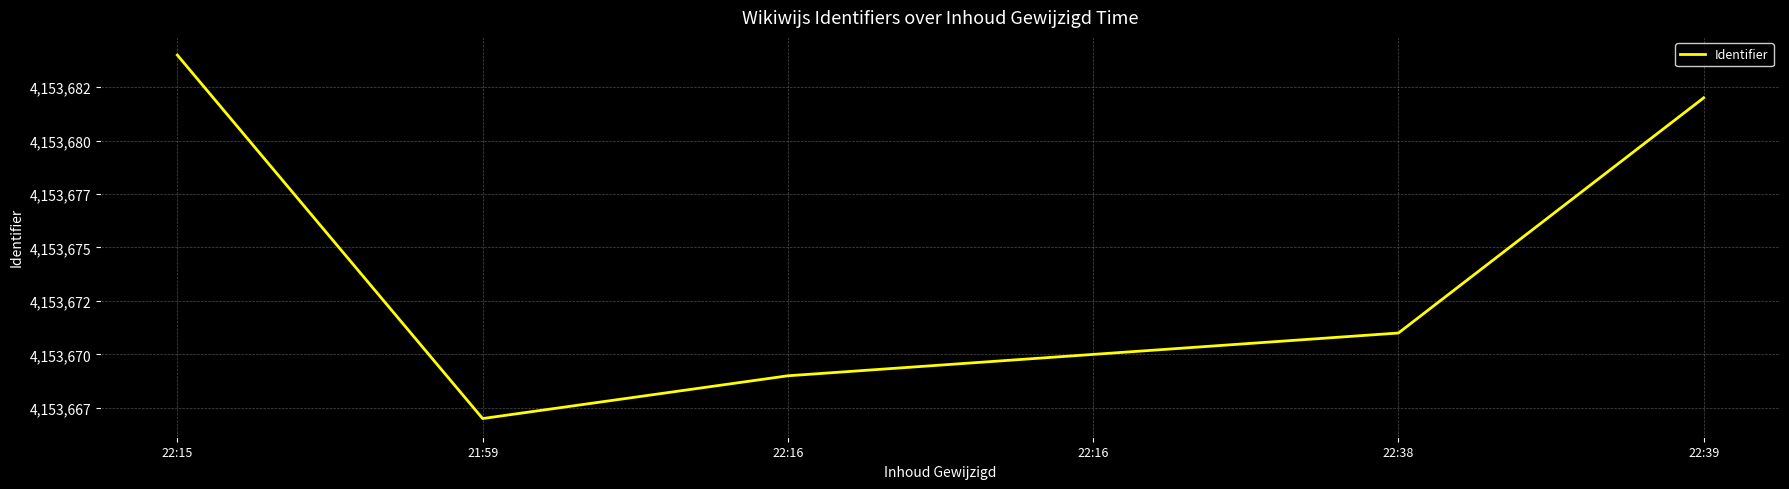

How many points are lower than both their immediate neighbors (excluding endpoints)?

1